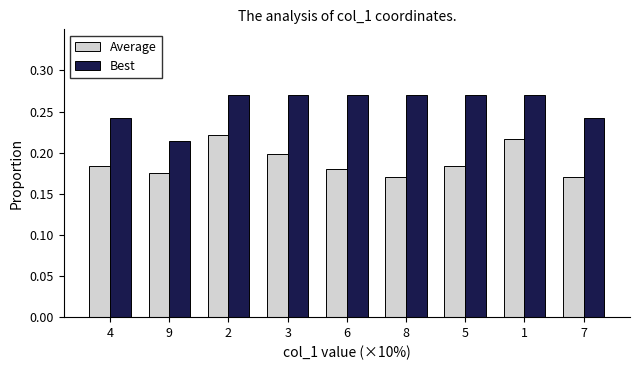

What are all the series names shown in the legend?

Average, Best